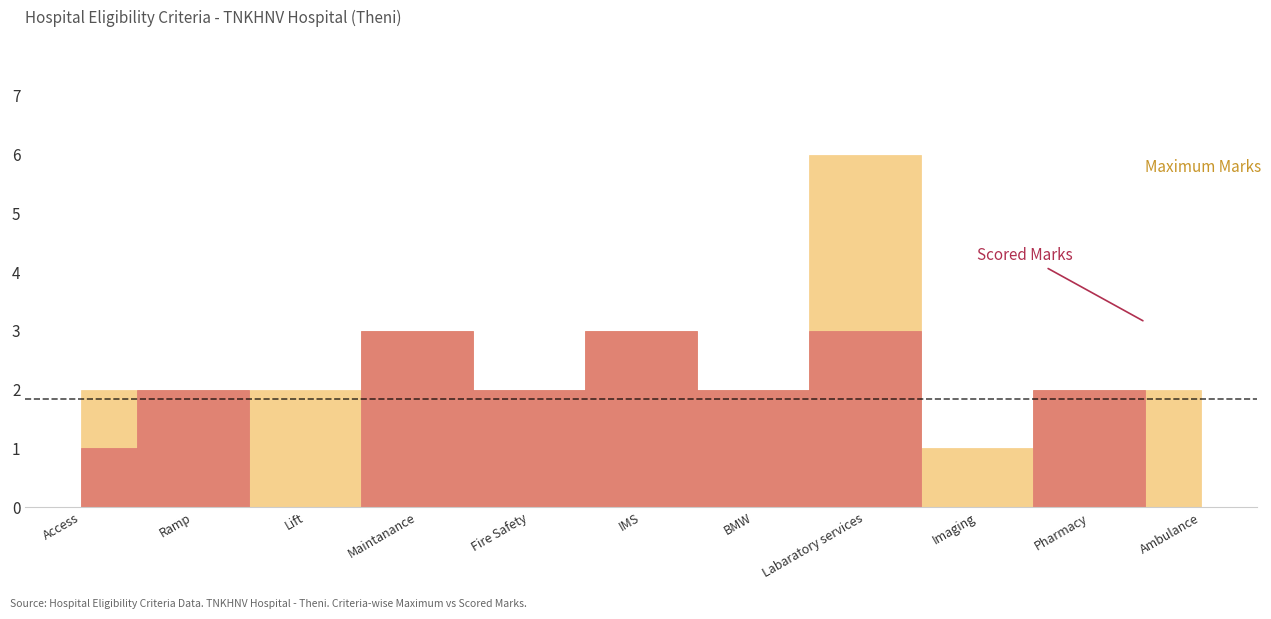

What position from the left is IMS?

6